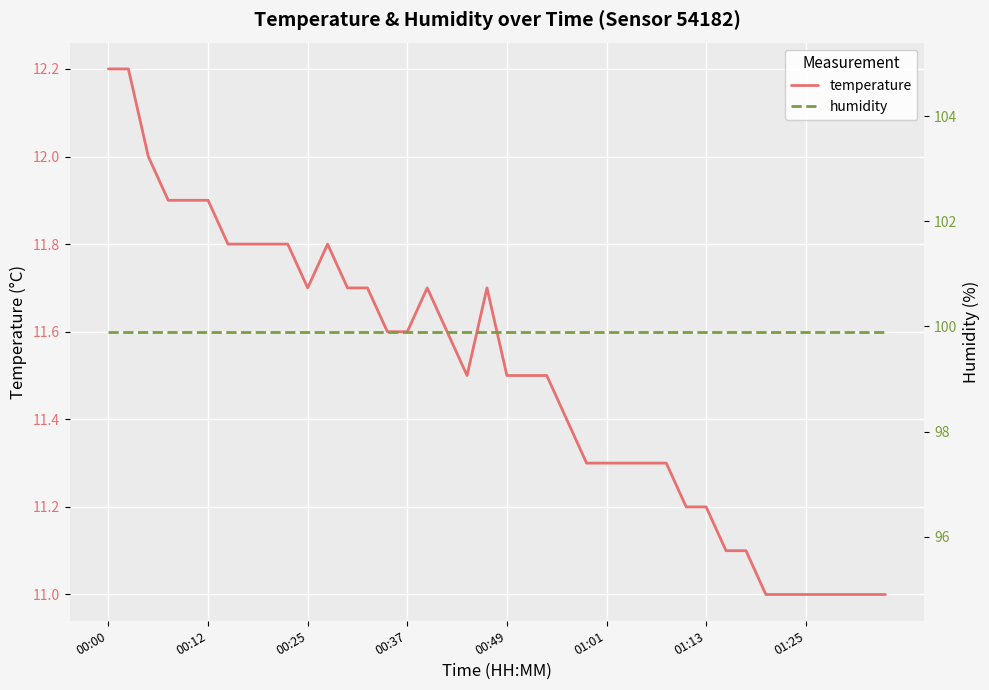

What is the lowest value of the temperature series?

11.0